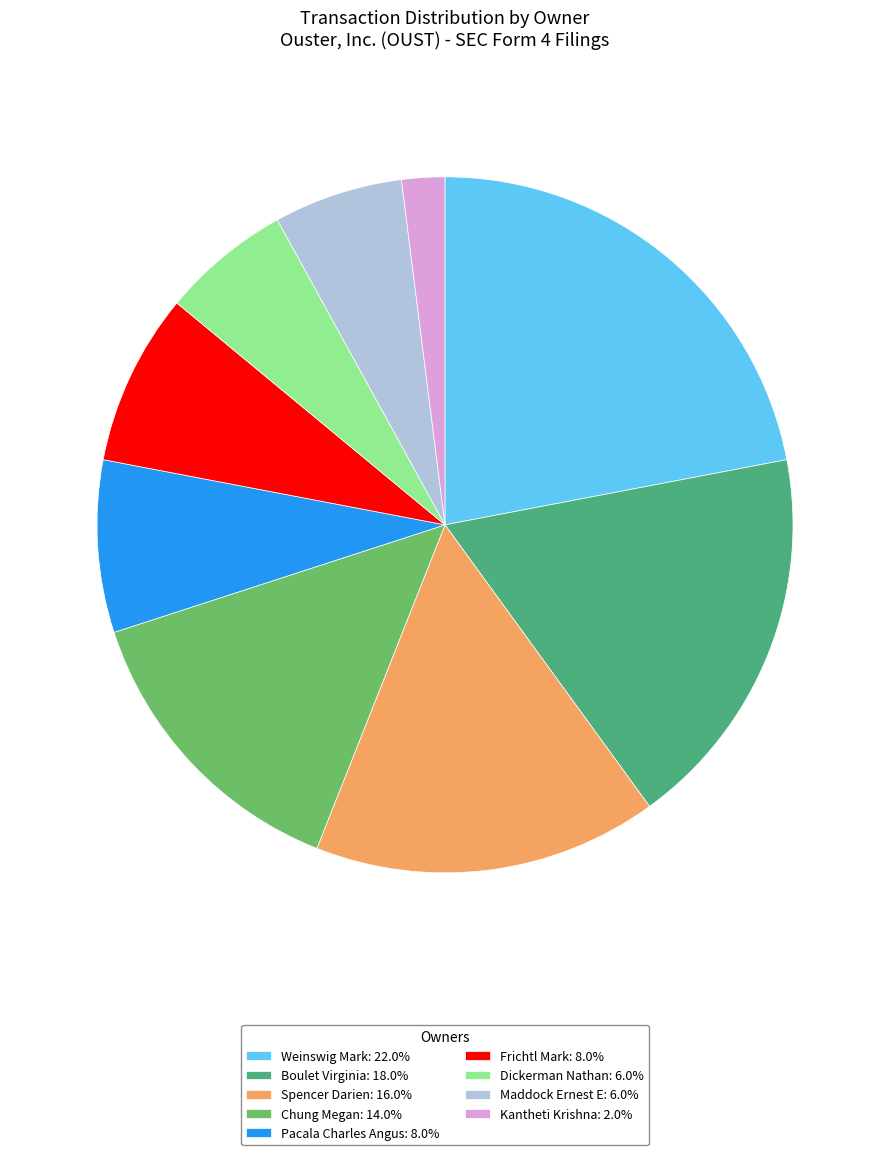

Is Maddock Ernest E the majority of the pie?

No